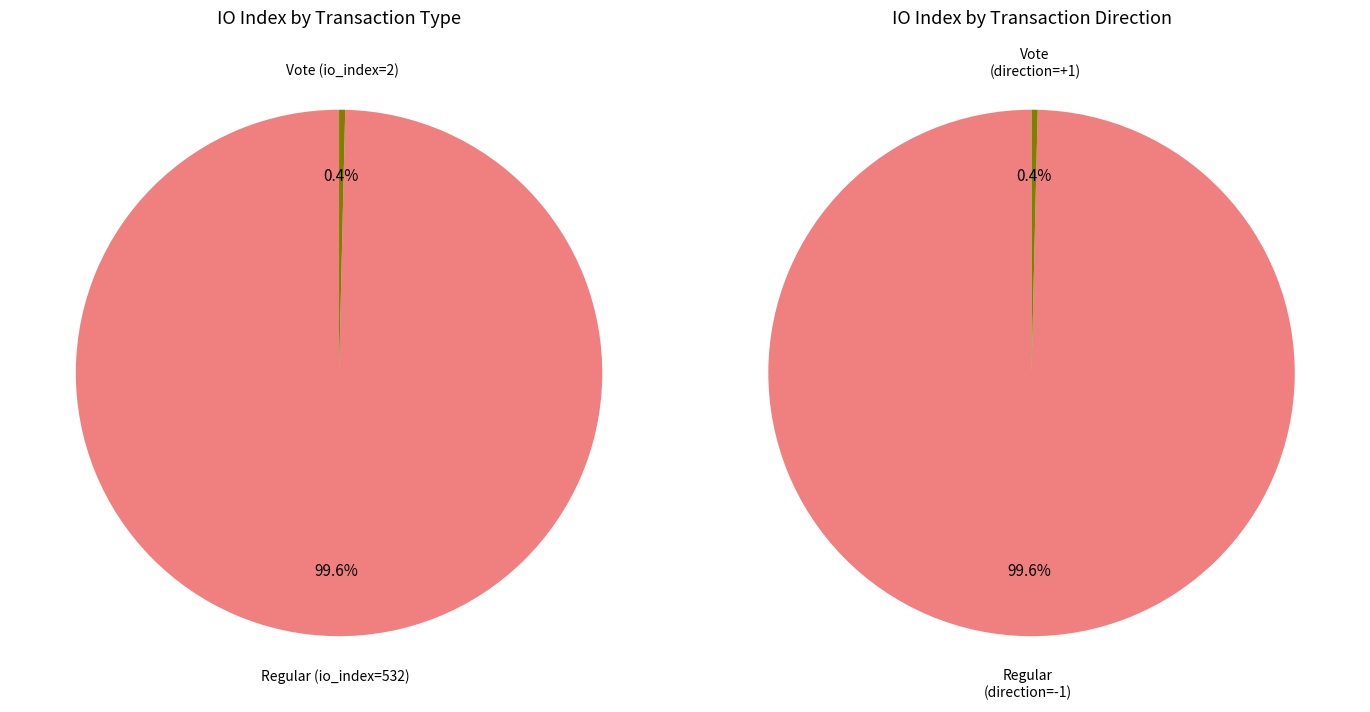

Rank the categories by value from lowest to highest.

Vote (io_index=2), Regular (io_index=532)